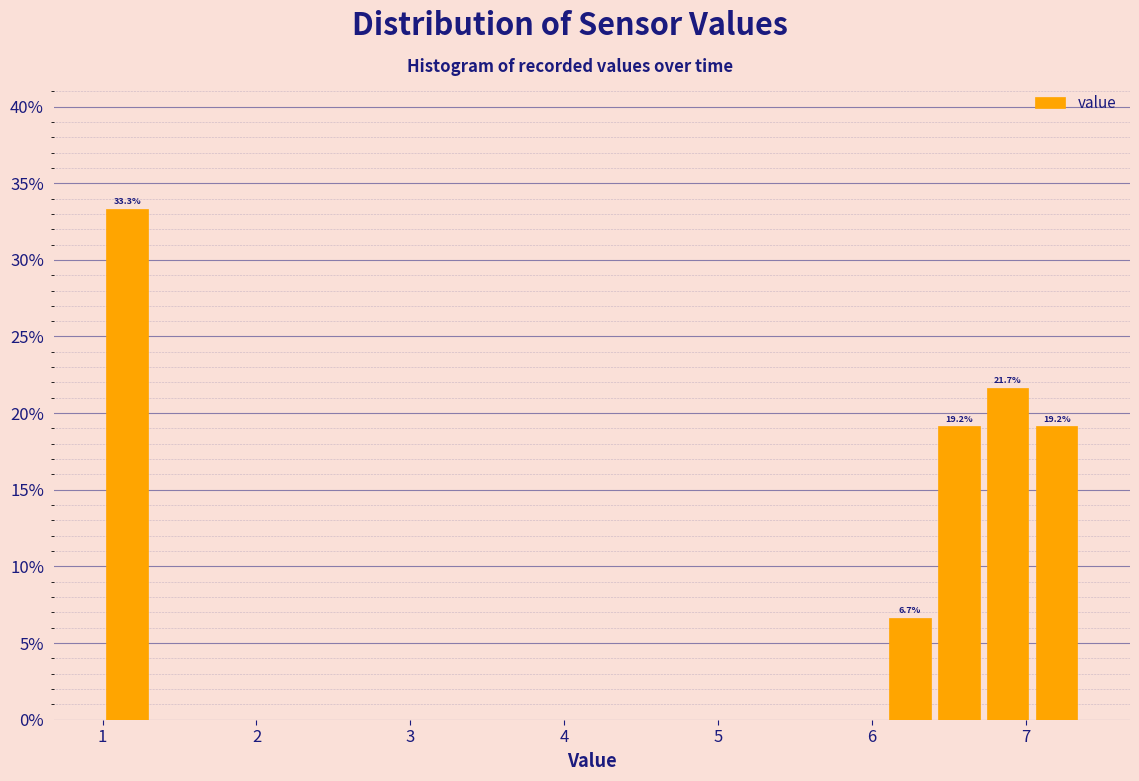

Around what value on the x-axis is the tallest bar? Give the approximate position of its centre, as read against the axis.

1.2